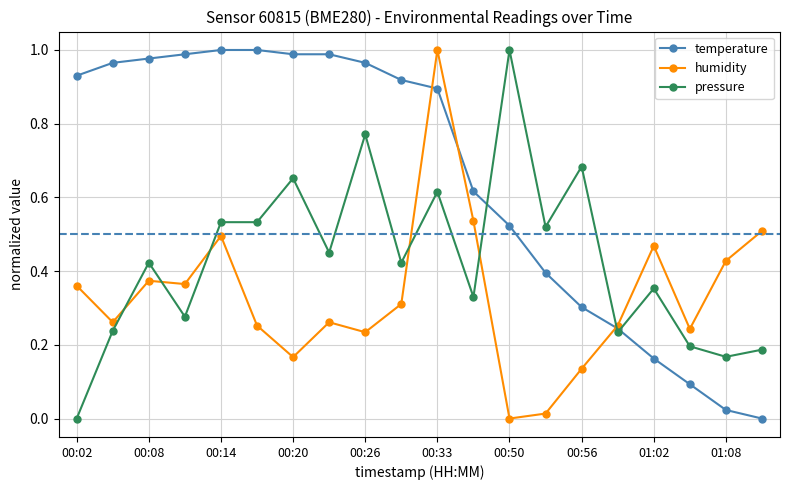

Which series has the largest total across all categories?

temperature